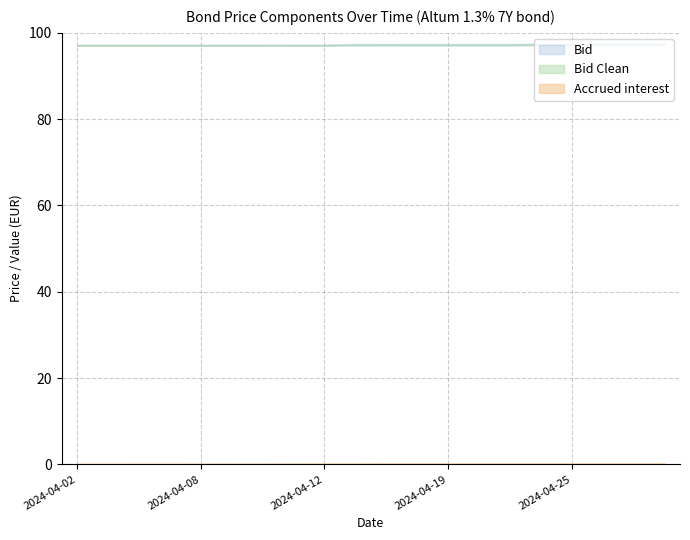

How many distinct data groups are displayed?

3